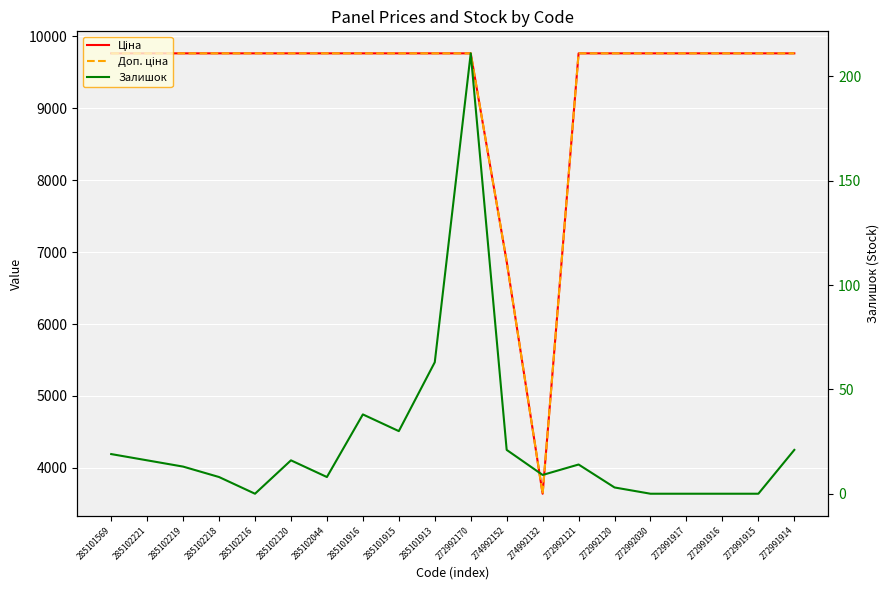

What is the sum of the Доп. ціна values at 274992152 and 285102219?

16633.8